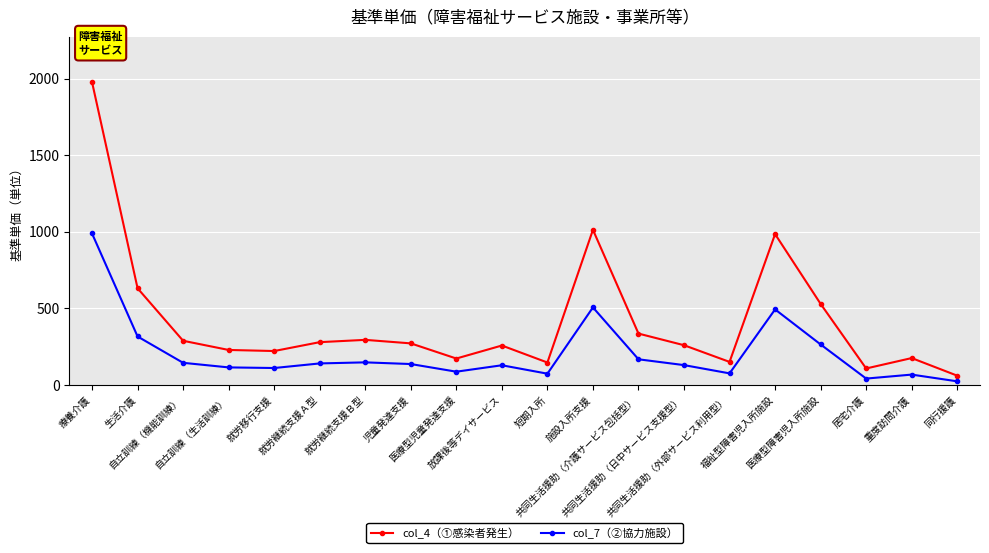

Where does the col_7（②協力施設） series first go above 136?

療養介護